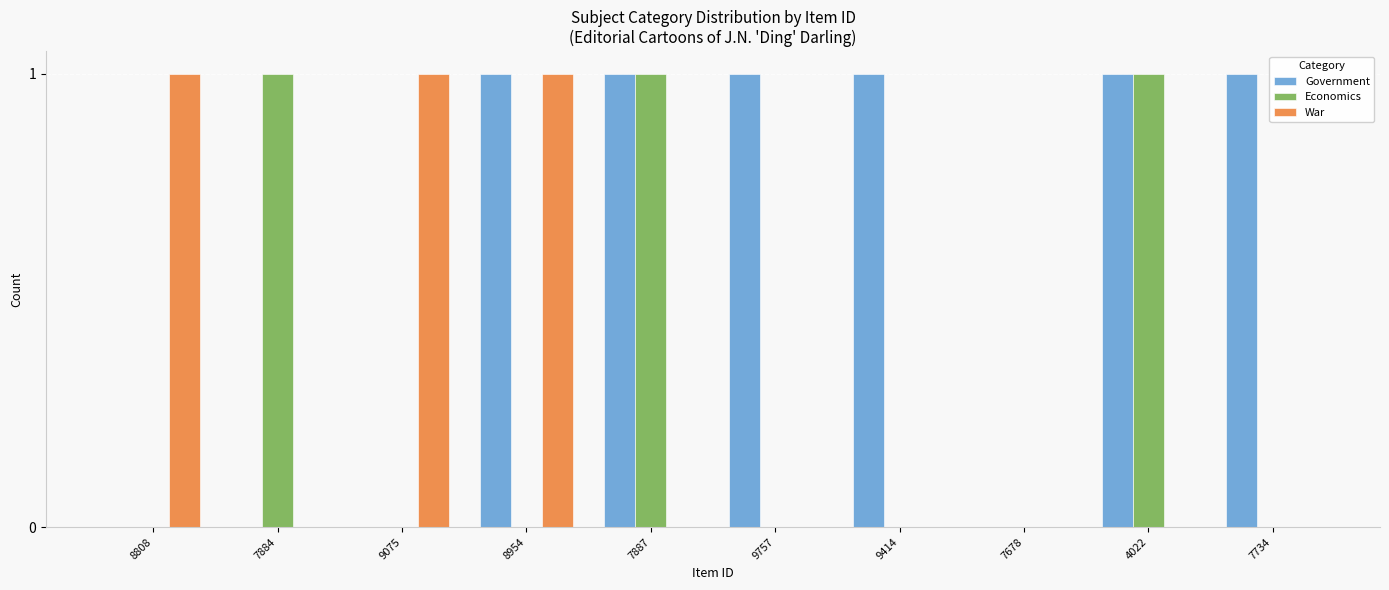

What is the maximum value for War?

1